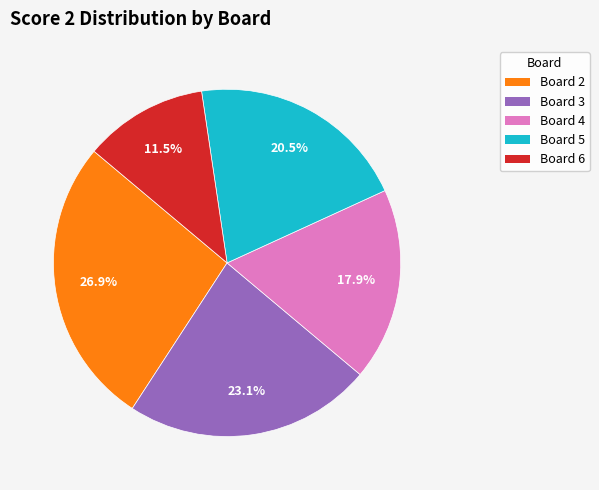

Does any single category account for the majority?

No